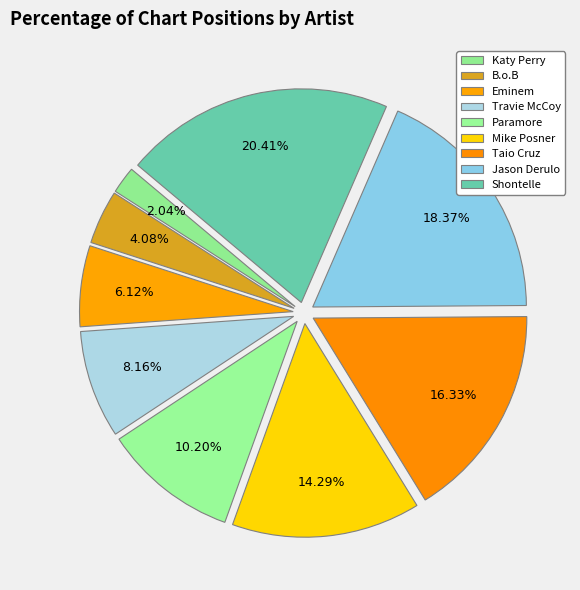

Does Eminem represent more than half of the total?

No